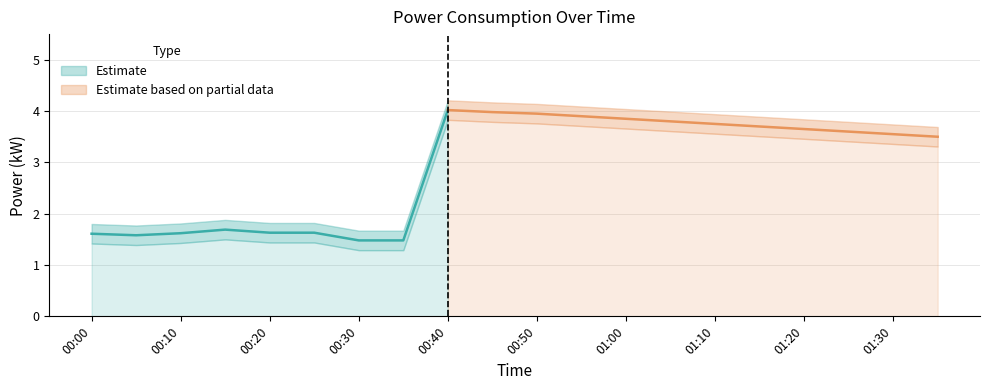

List the labels in order of power value, smallest first.

00:30, 00:35, 00:05, 00:00, 00:10, 00:20, 00:25, 00:15, 01:35, 01:30, 01:25, 01:20, 01:15, 01:10, 01:05, 01:00, 00:55, 00:50, 00:45, 00:40